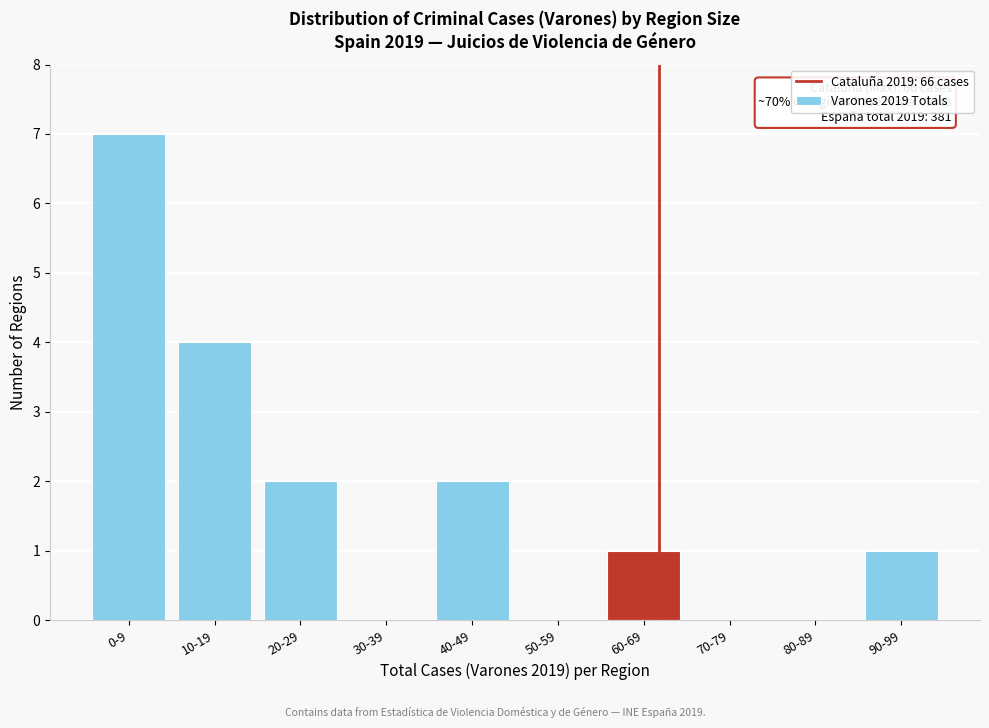

Reading left to right, what are all the values shown in this chart?

0-9=7	10-19=4	20-29=2	30-39=0	40-49=2	50-59=0	60-69=1	70-79=0	80-89=0	90-99=1